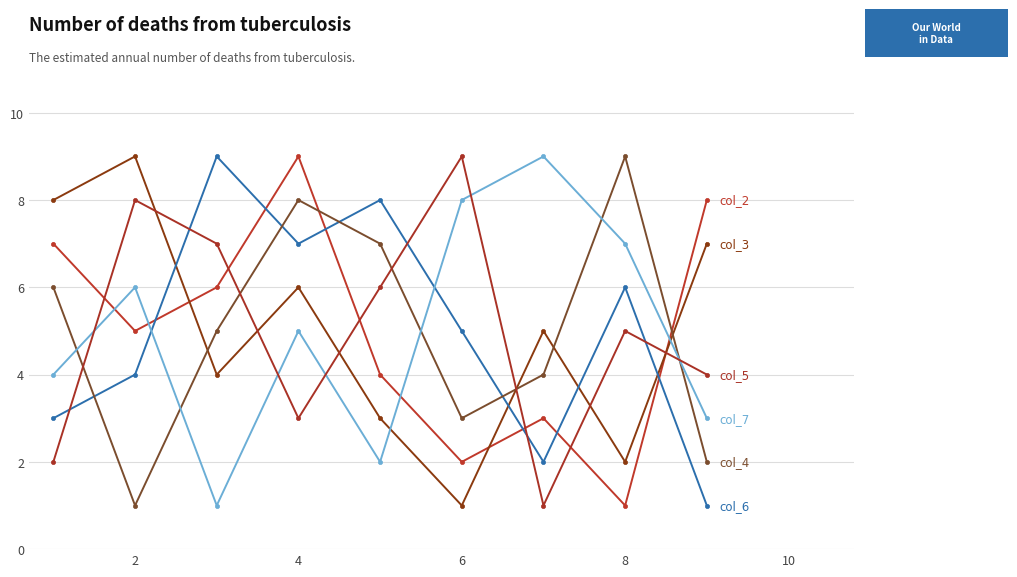

Reading left to right, what are all the values shown in this chart?

col_2: 7	5	6	9	4	2	3	1	8
col_3: 8	9	4	6	3	1	5	2	7
col_6: 3	4	9	7	8	5	2	6	1
col_4: 6	1	5	8	7	3	4	9	2
col_7: 4	6	1	5	2	8	9	7	3
col_5: 2	8	7	3	6	9	1	5	4